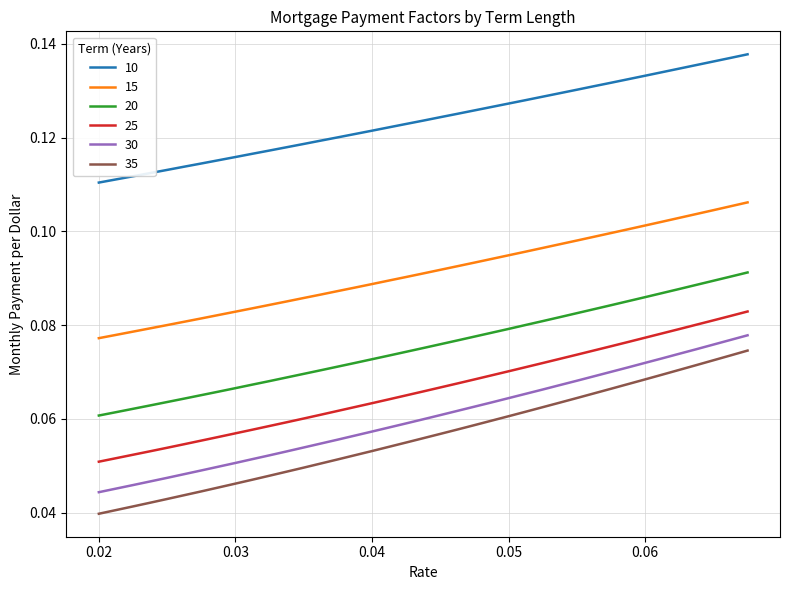

True or false: 30 and 25 intersect in this chart.

False